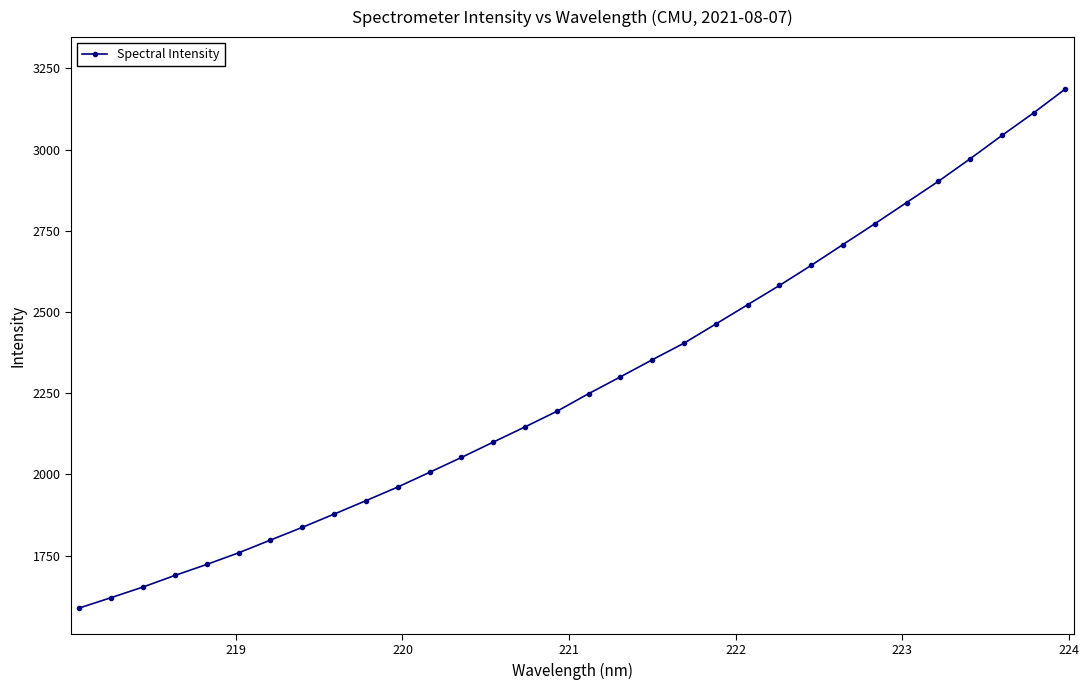

What is the greatest value displayed?

3187.2